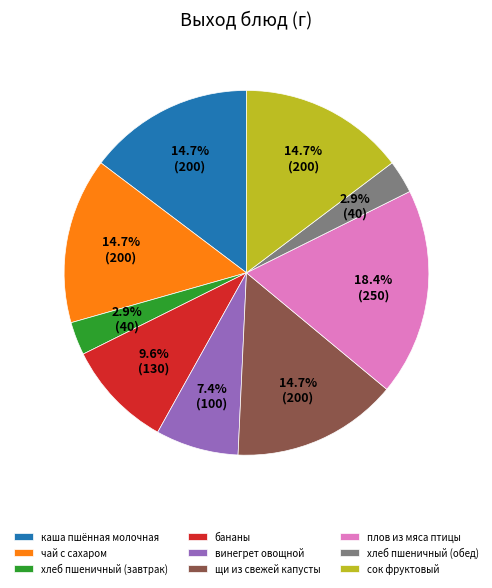

To the nearest percent, what is the difference between the largest and smallest slice percentages?

15%